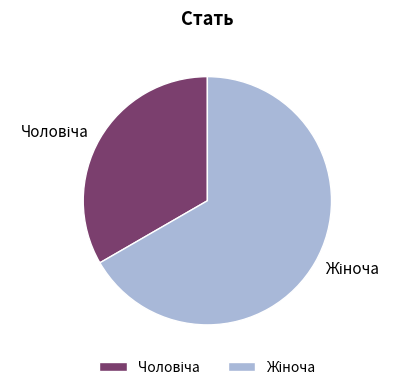

Is there any slice that represents more than half of the pie?

Yes